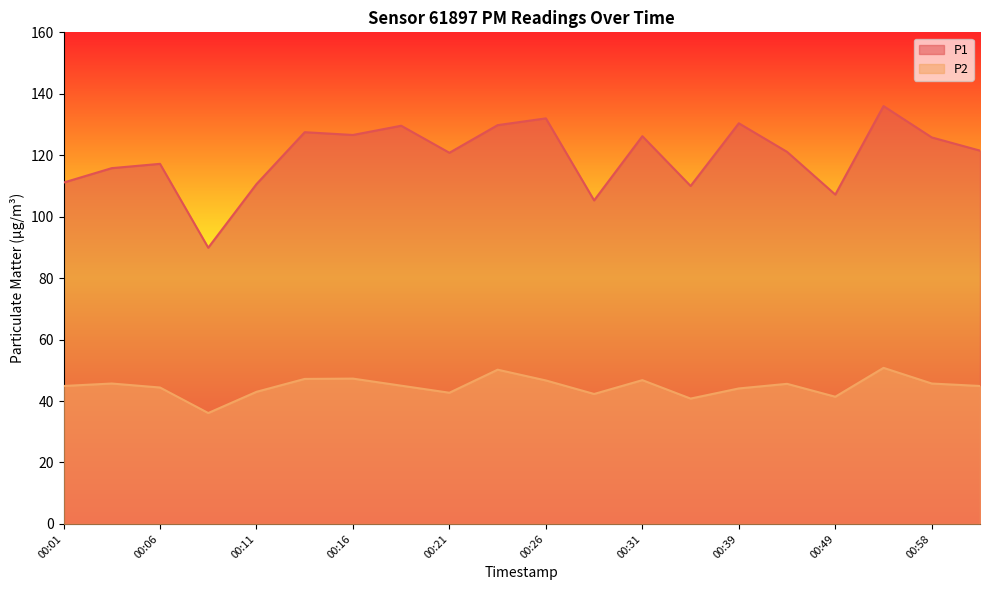

What position from the right is 00:49?

4